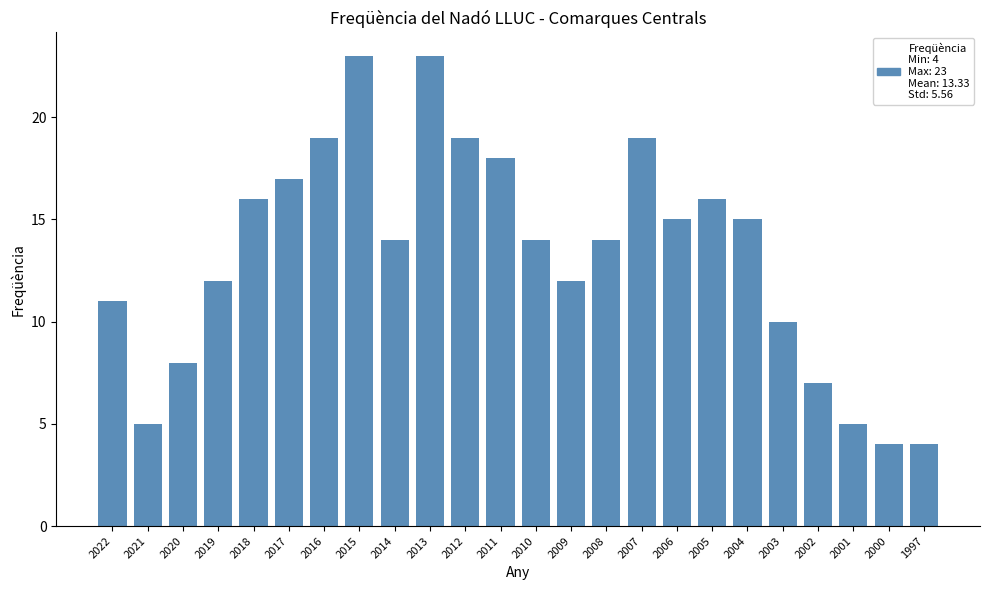

Reading left to right, transcribe all the data shown in this chart.

11	5	8	12	16	17	19	23	14	23	19	18	14	12	14	19	15	16	15	10	7	5	4	4